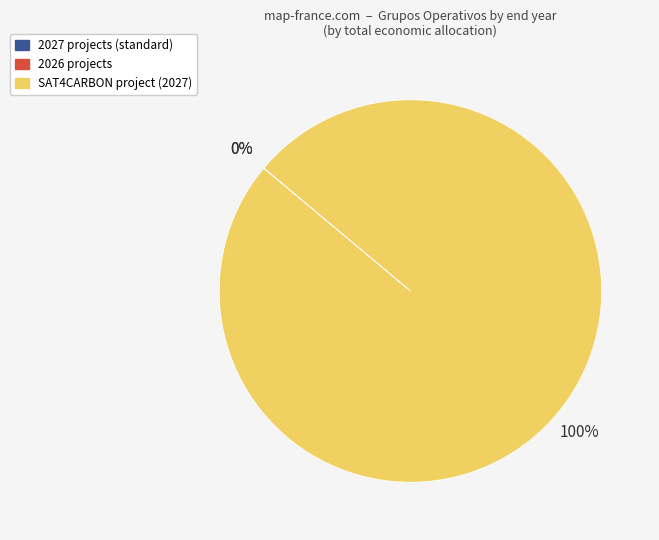

Does any single category account for the majority?

Yes